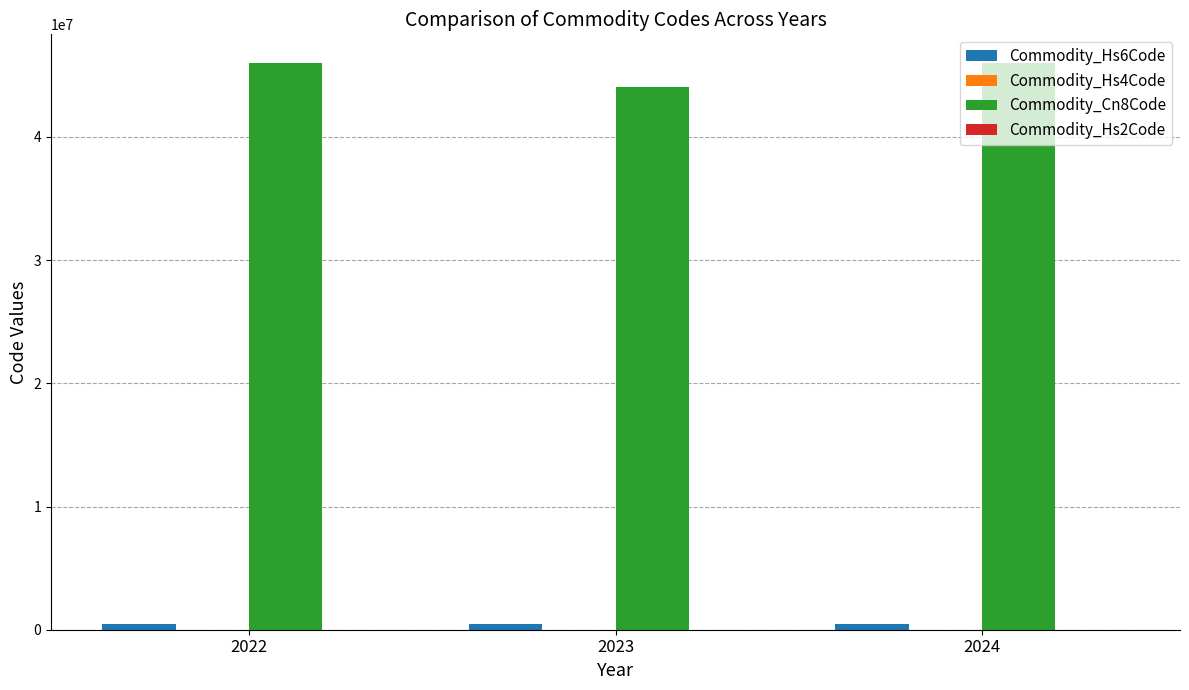

Count the number of categories in the chart.

3